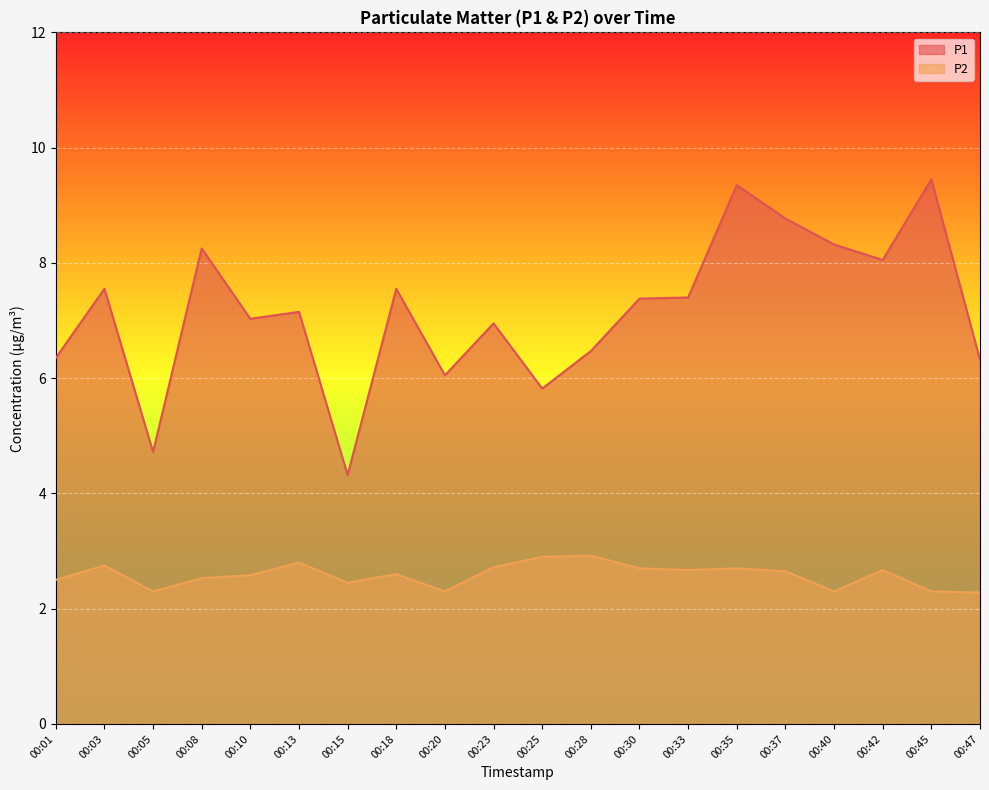

What is the spread (max minus min) of values at 00:05?

2.4